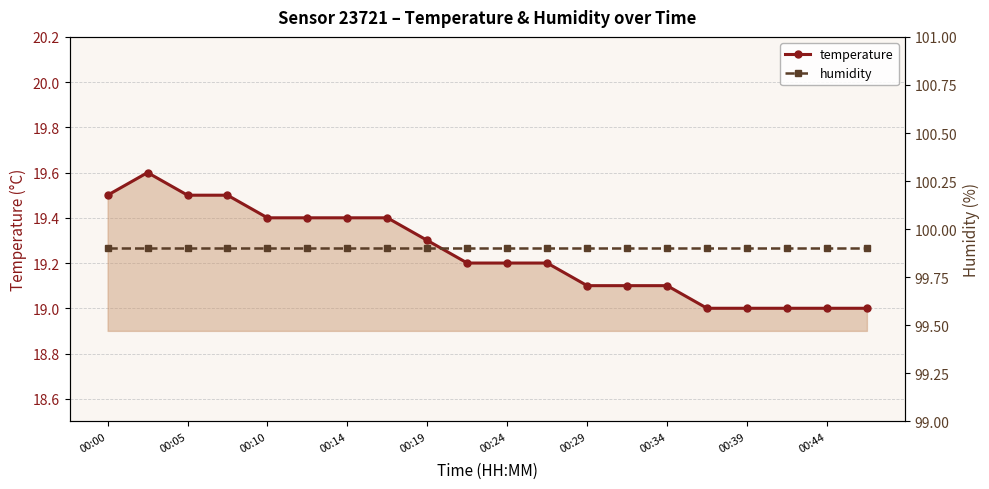

True or false: humidity and temperature intersect in this chart.

False